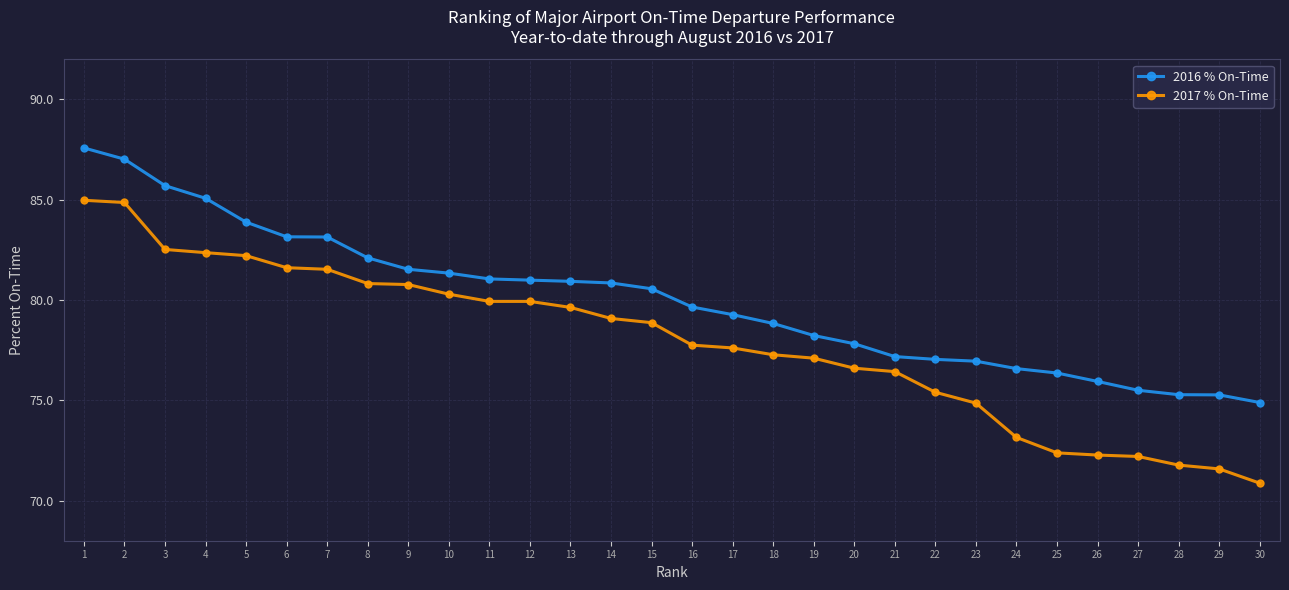

What is the sum of all 2016 % On-Time values?

2399.7